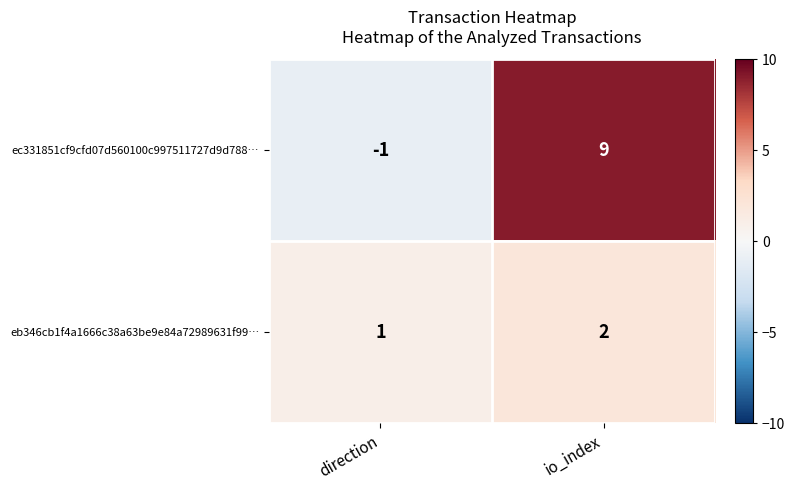

Is it true that eb346cb1f4a1666c38a63be9e84a72989631f99… equals 2 at io_index?

True